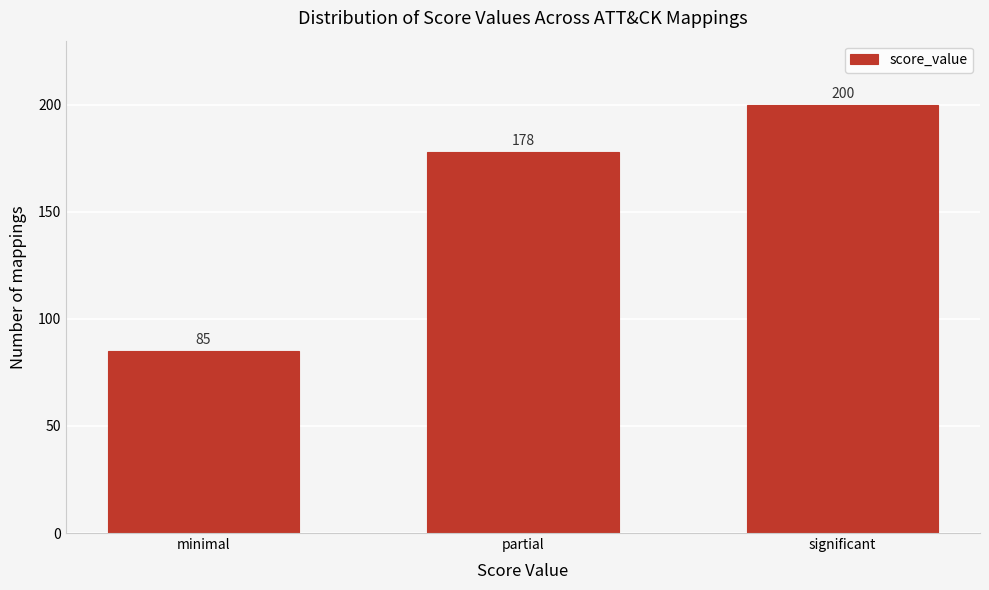

Reading left to right, list all the values displayed in this chart.

85	178	200